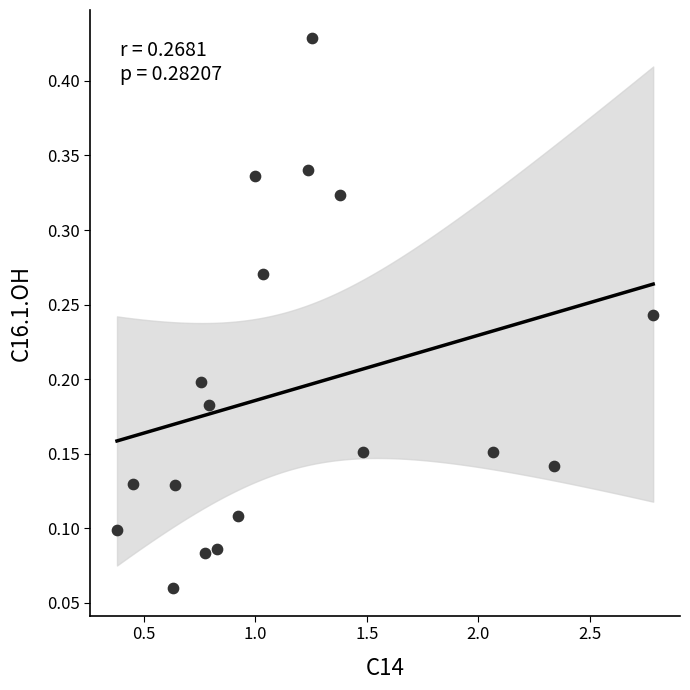

What is the range of X values (max minus min)?

2.4